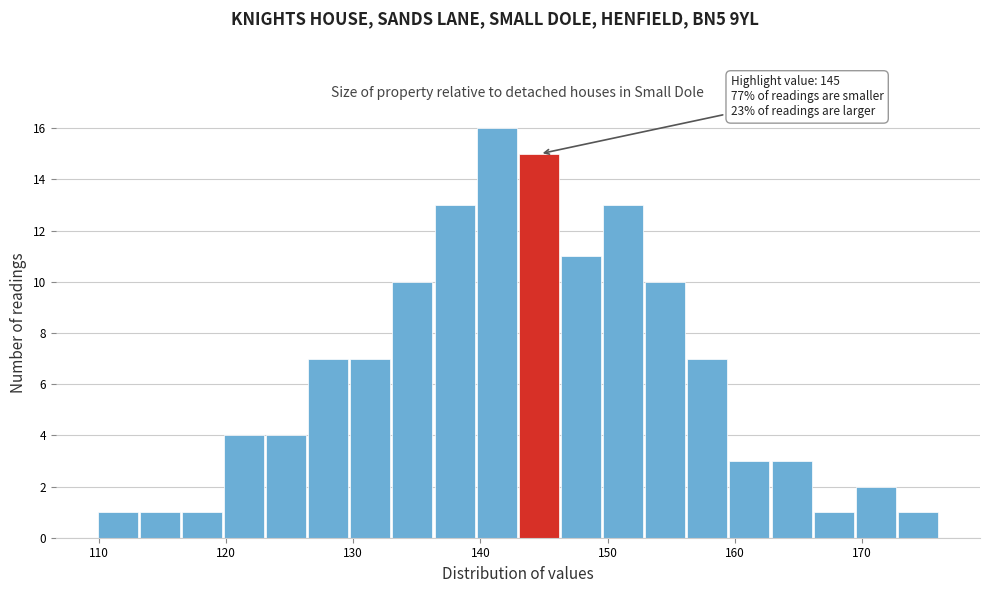

Around what value on the x-axis is the tallest bar? Give the approximate position of its centre, as read against the axis.

141